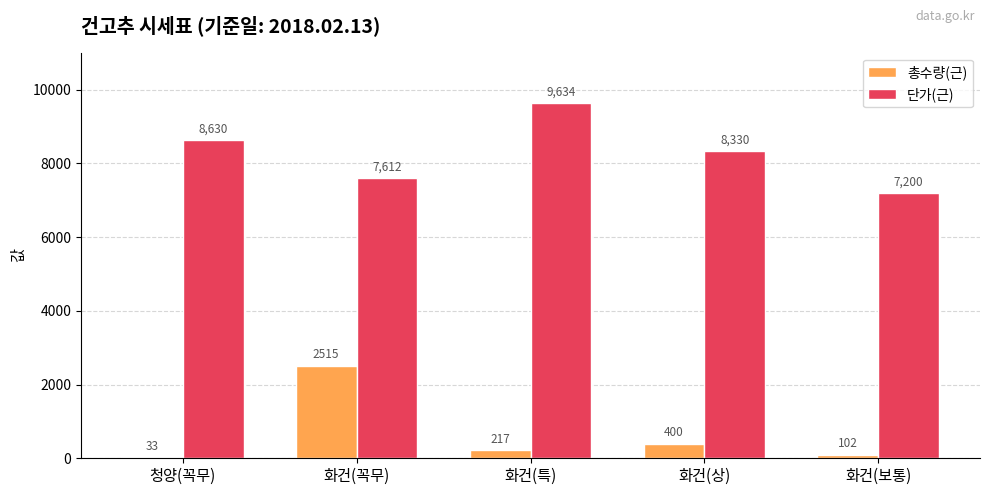

Rank the categories by 총수량(근) value from highest to lowest.

화건(꼭무), 화건(상), 화건(특), 화건(보통), 청양(꼭무)